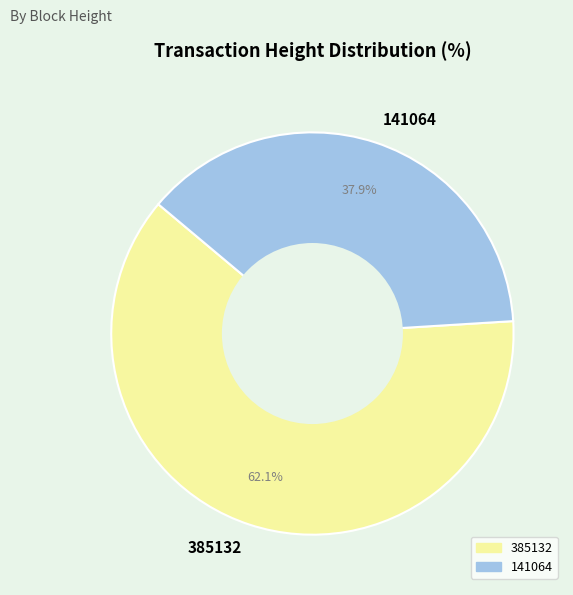

Which category accounts for the majority?

385132